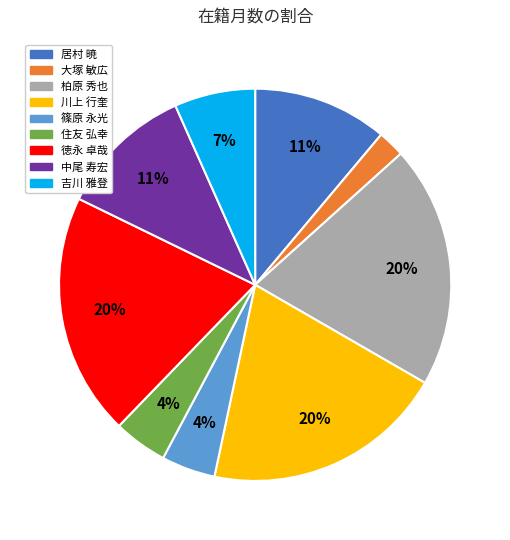

Is there a majority slice in this chart?

No